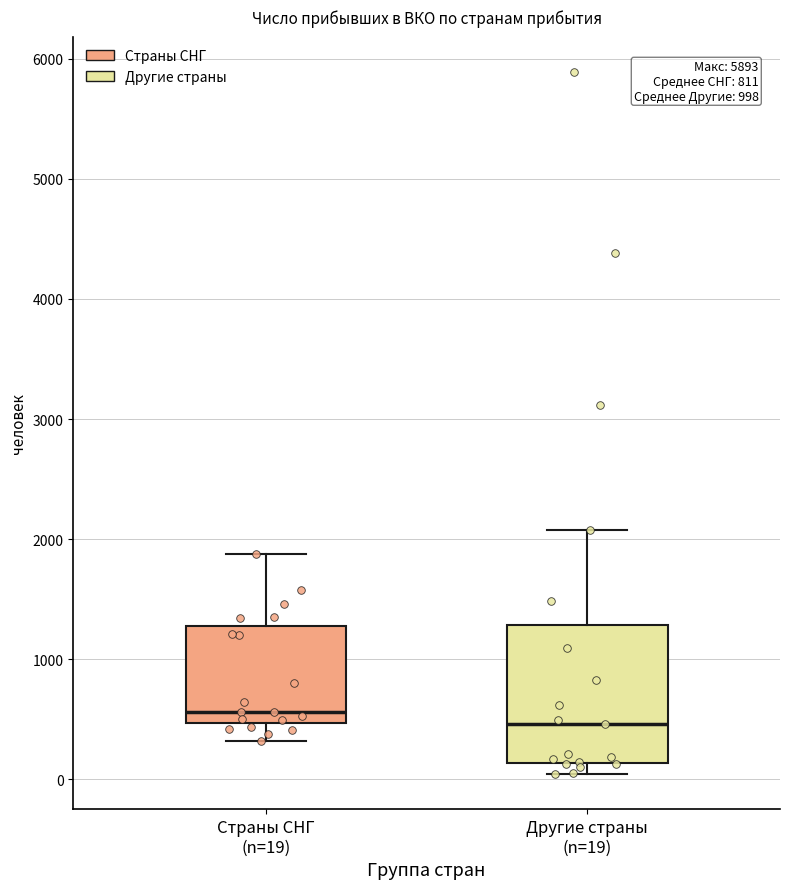

Which box's median line is the highest?

Страны СНГ (n=19)